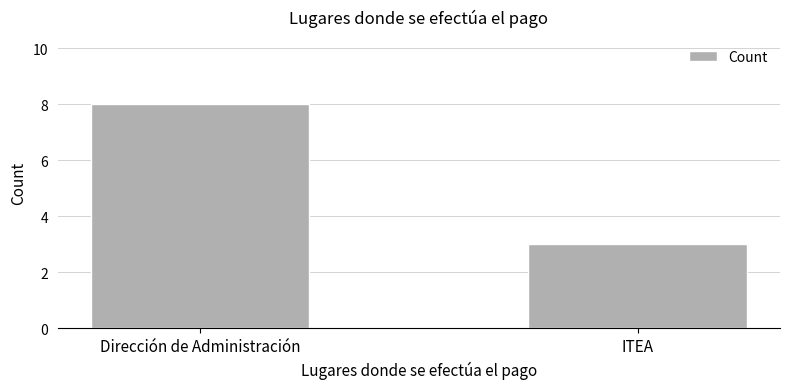

Between ITEA and Dirección de Administración, which is larger?

Dirección de Administración